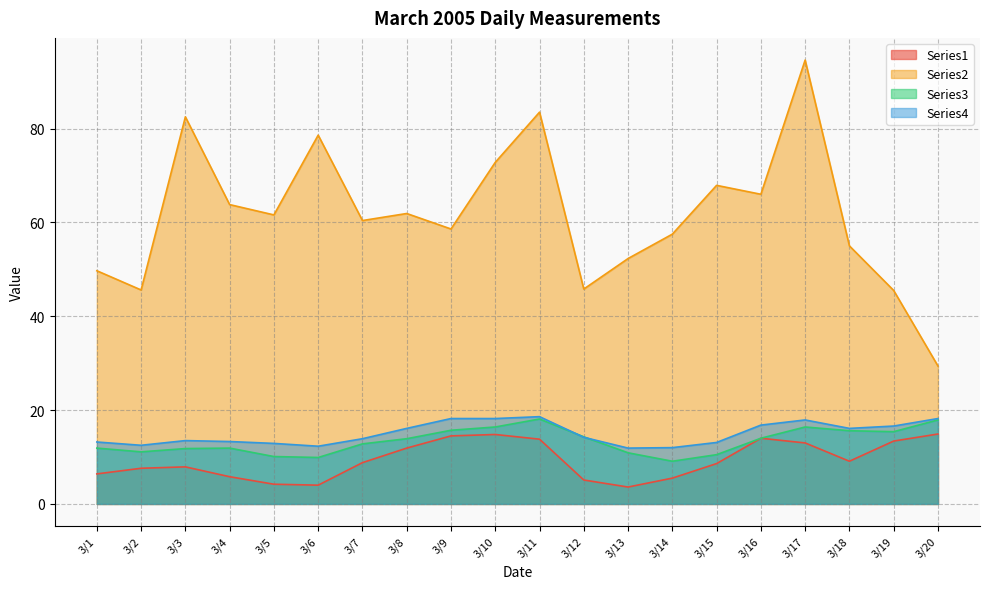

What is the average value of the Series2 series?

61.6